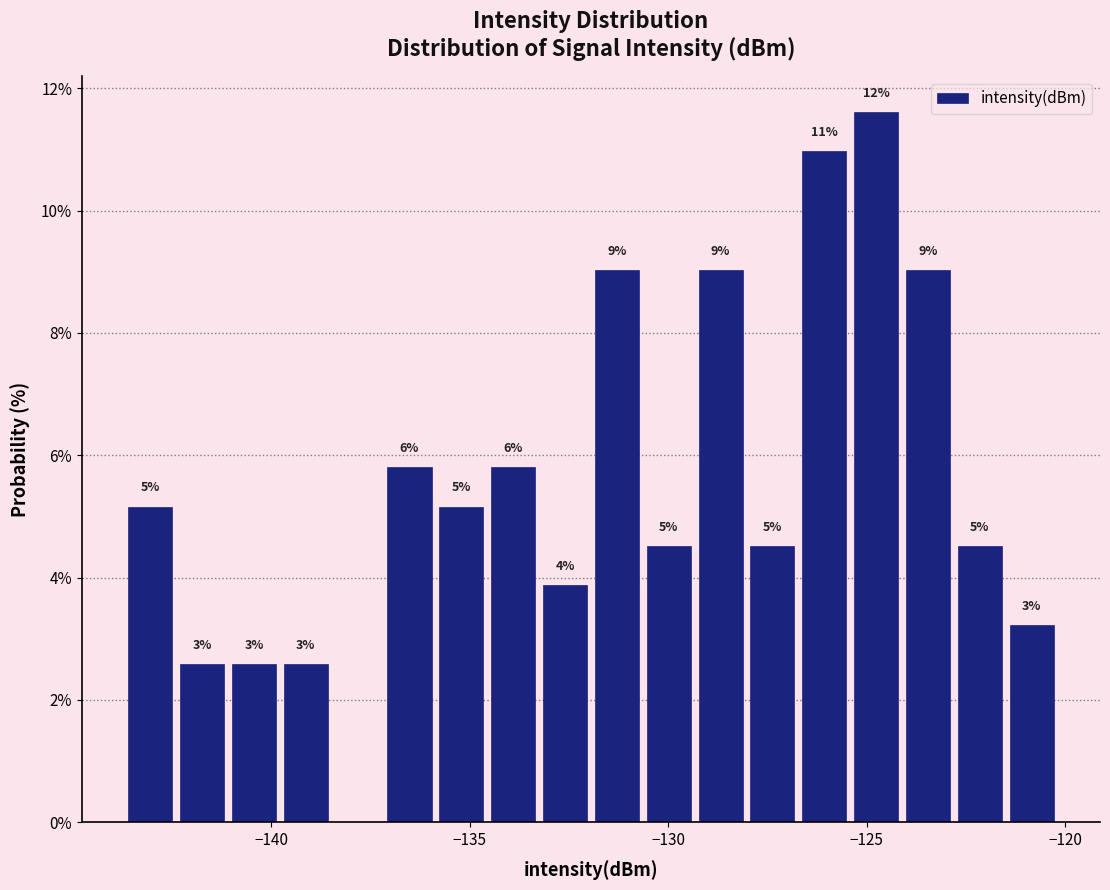

Around what value on the x-axis is the tallest bar? Give the approximate position of its centre, as read against the axis.

-125.0